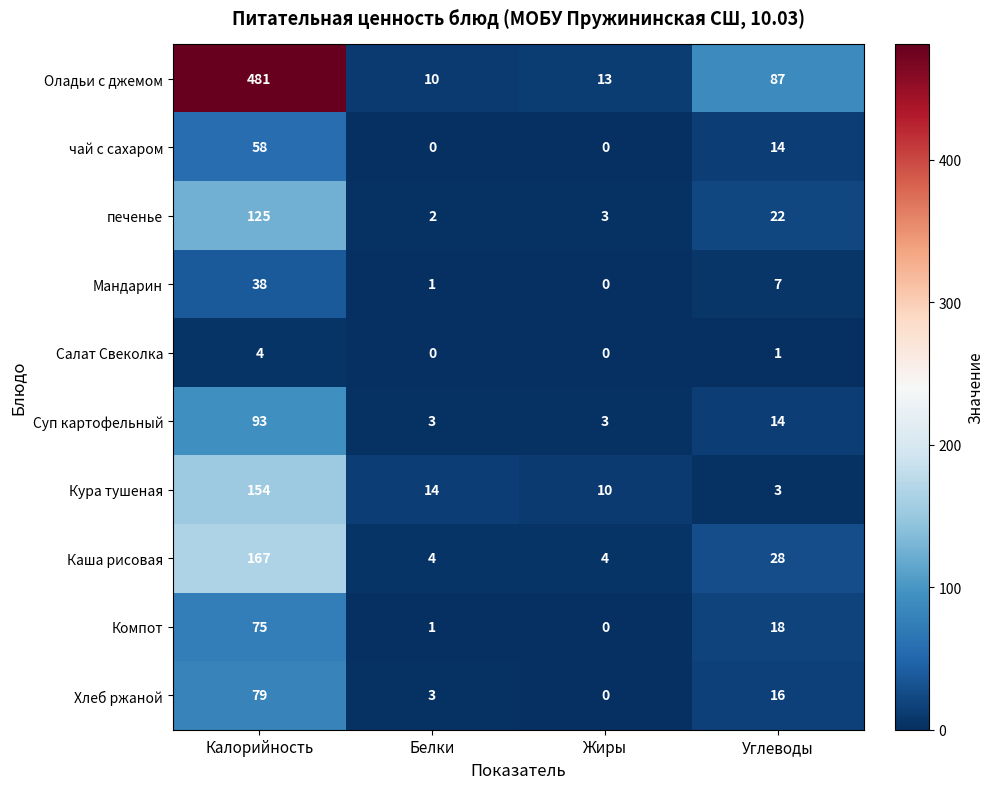

Which series has the widest spread of values?

Оладьи с джемом